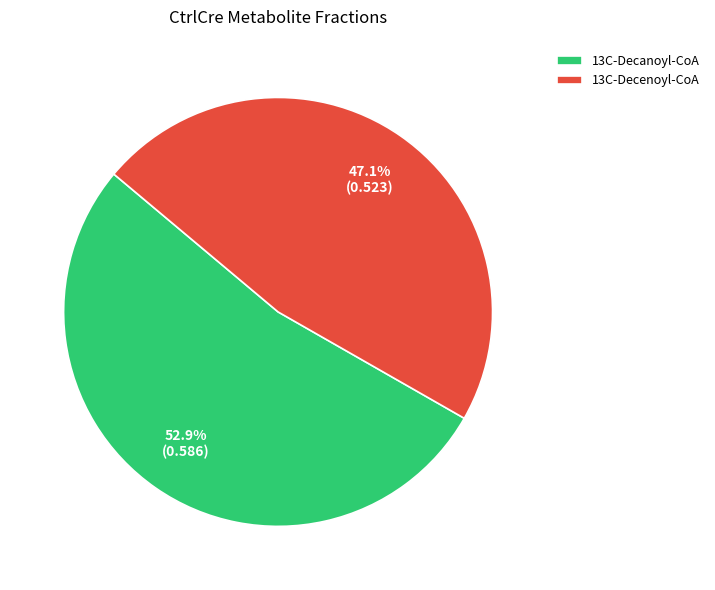

Is it true that 13C-Decenoyl-CoA is 36% of the pie?

False